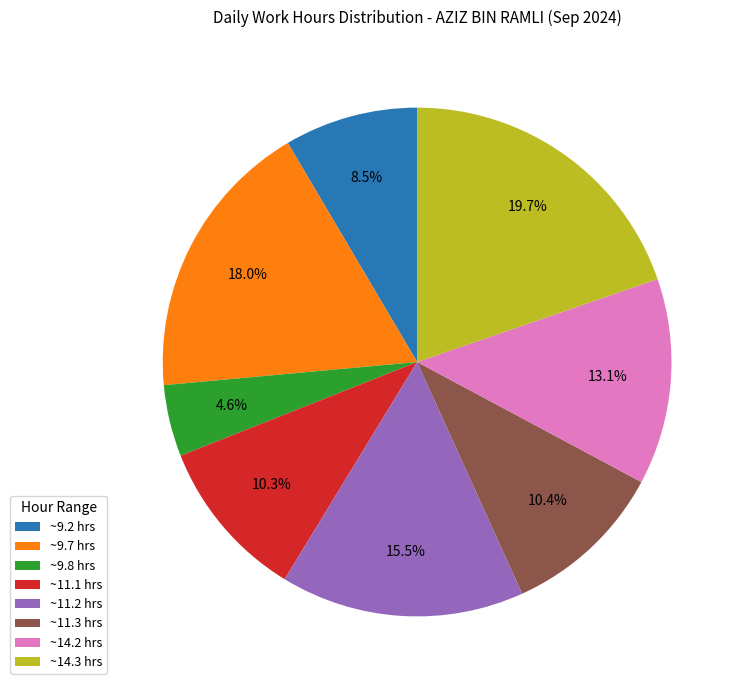

Is the sum of ~14.3 hrs and ~9.7 hrs greater than half?

No